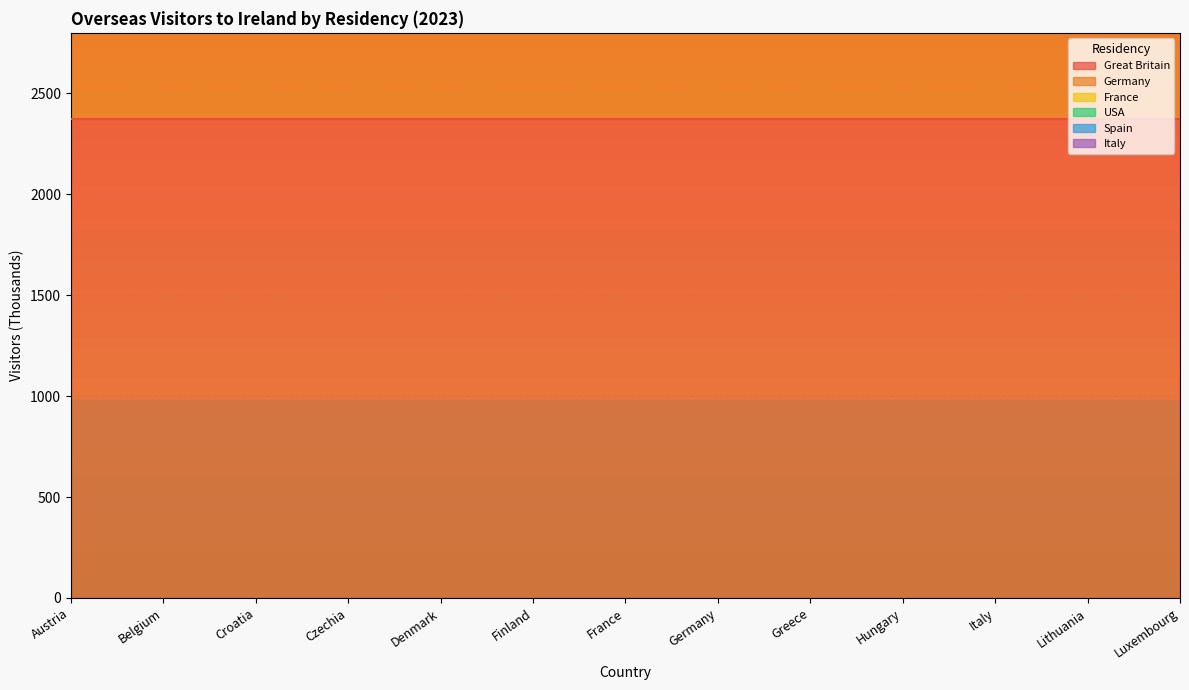

True or false: Germany has a value of 446.4 at Hungary.

True